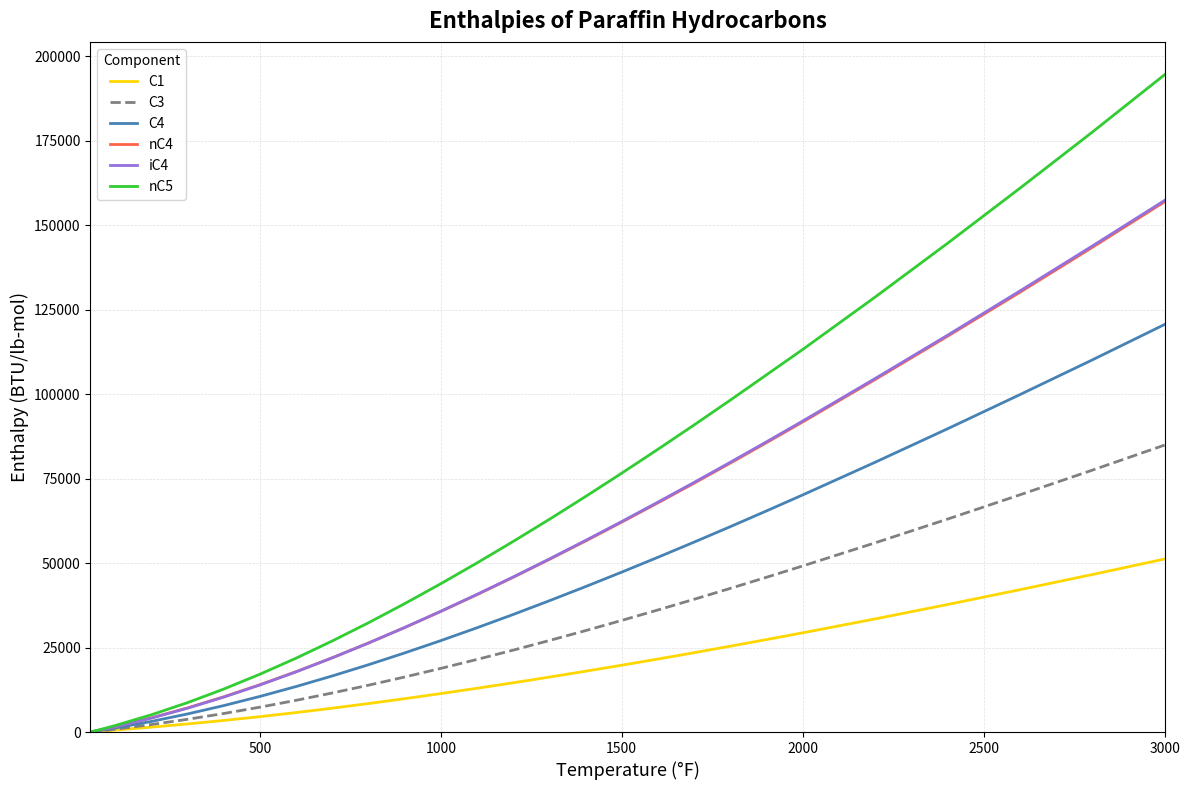

What is the highest value of the C4 series?

120600.0